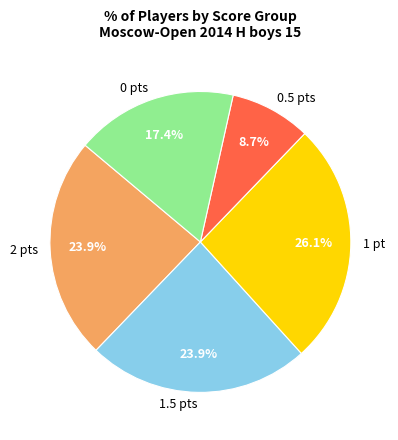

Which category has the smallest portion of the pie?

0.5 pts